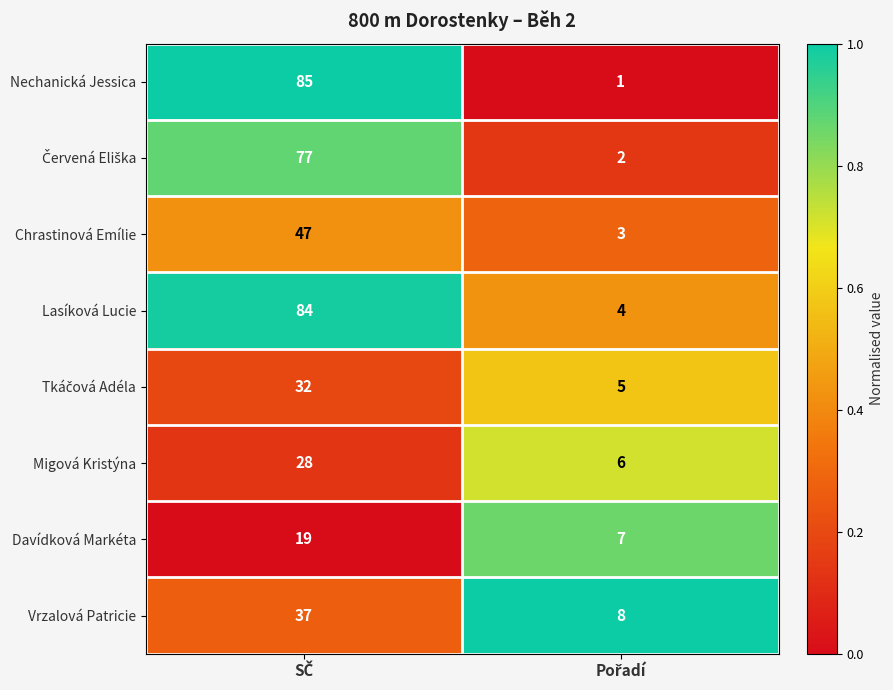

What is the sum of all Davídková Markéta values?

26